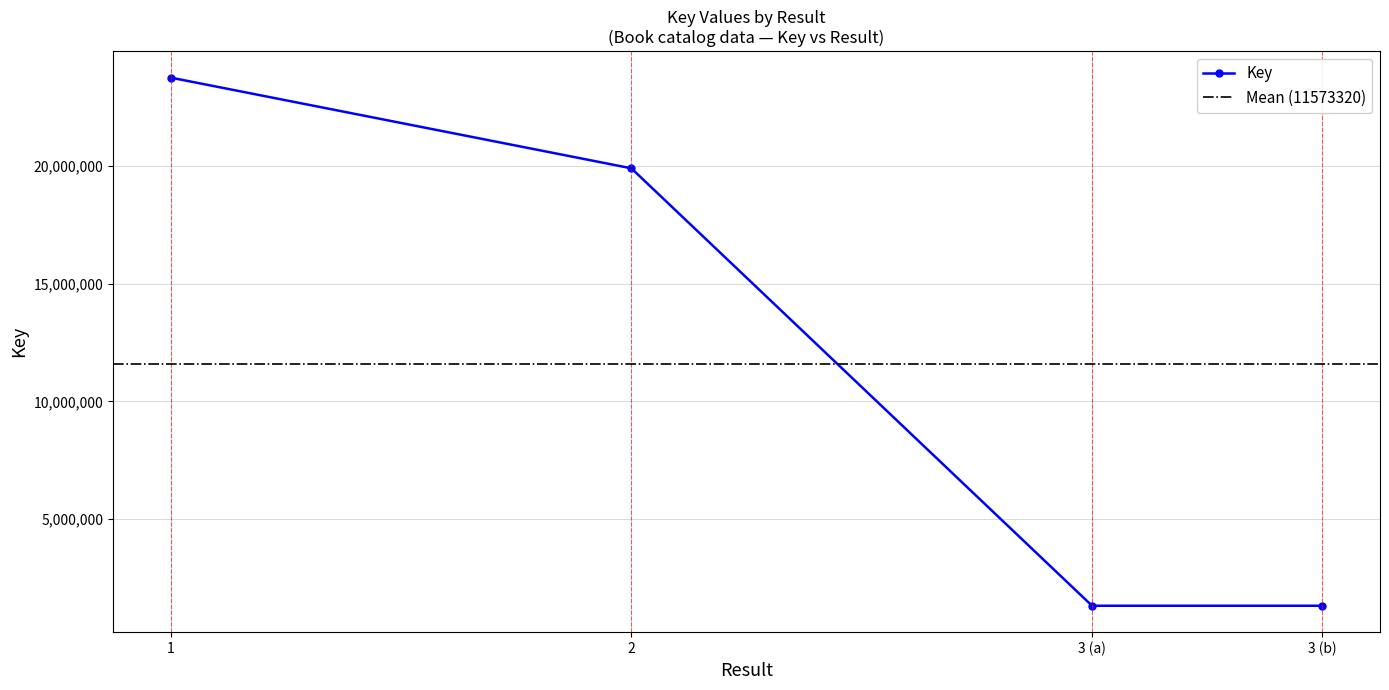

What is the value of the Key point at the 4th from the left?

1328511